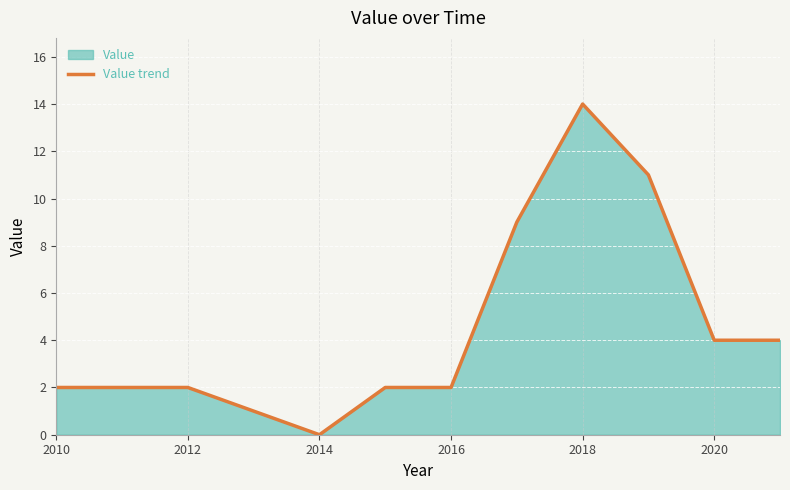

True or false: the data shows 3 at 2016.

False